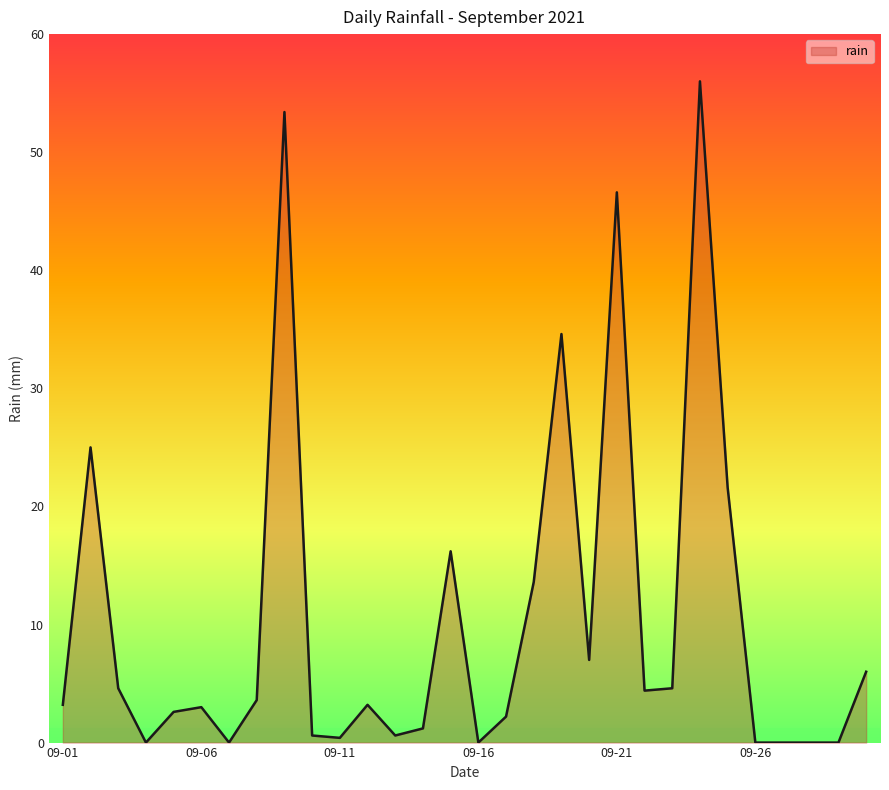

What is the difference between the maximum and minimum values?

56.0